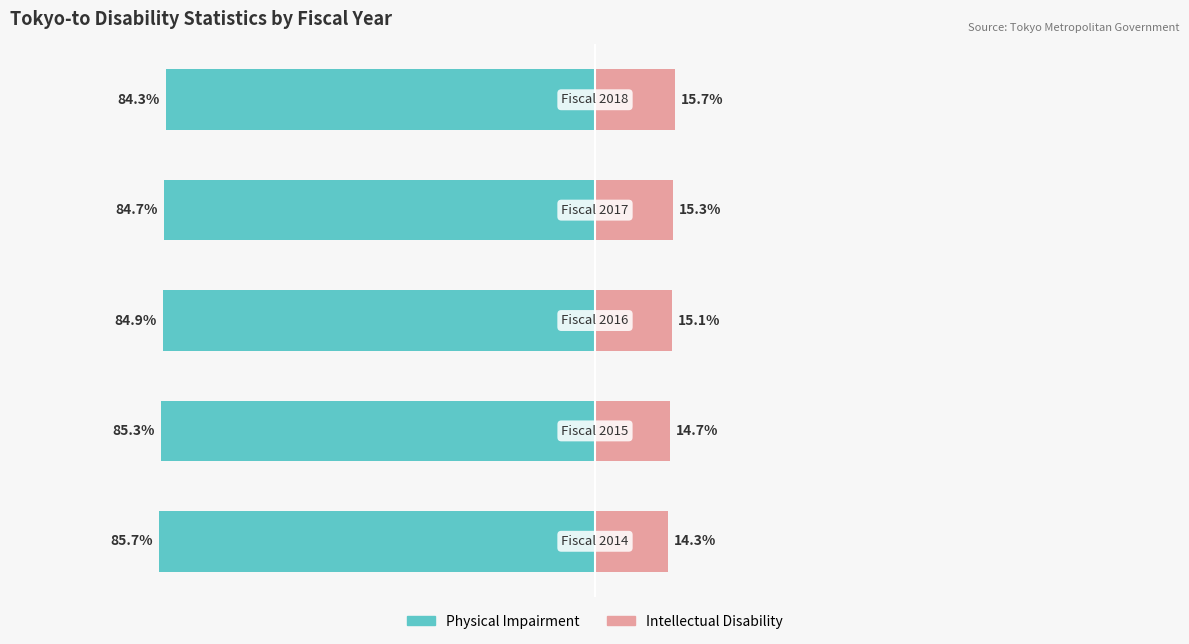

How many groups of bars are there?

5